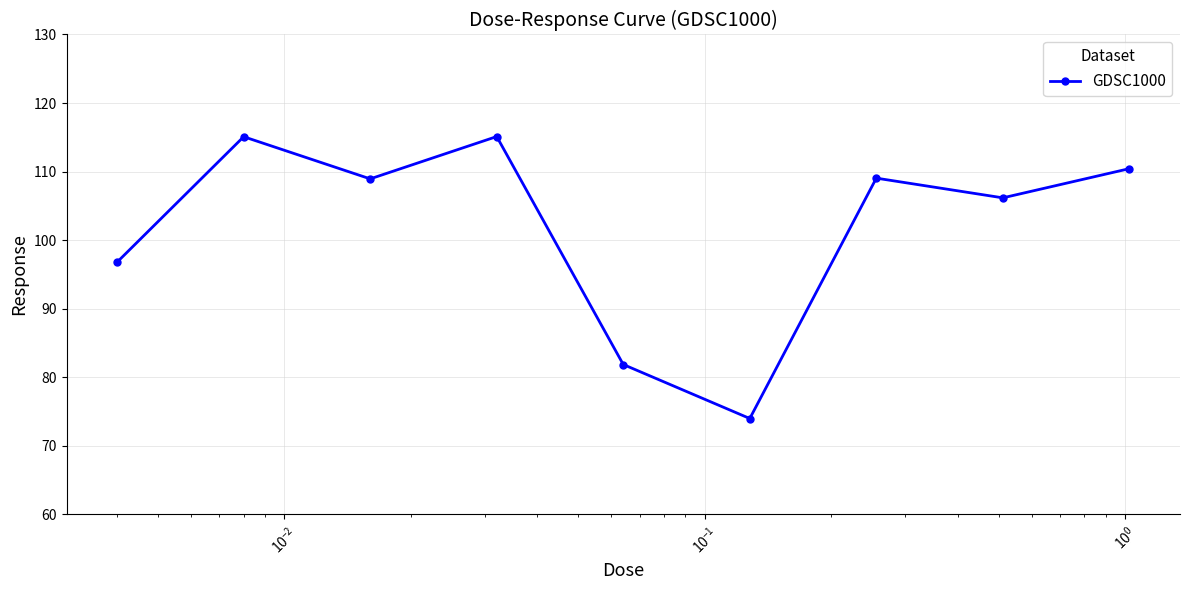

Does the chart display data point markers on the line(s)?

Yes